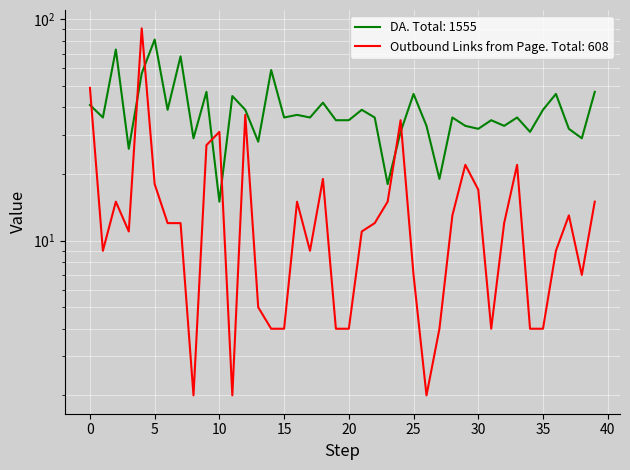

At how many categories does at least one series exceed 25?

38